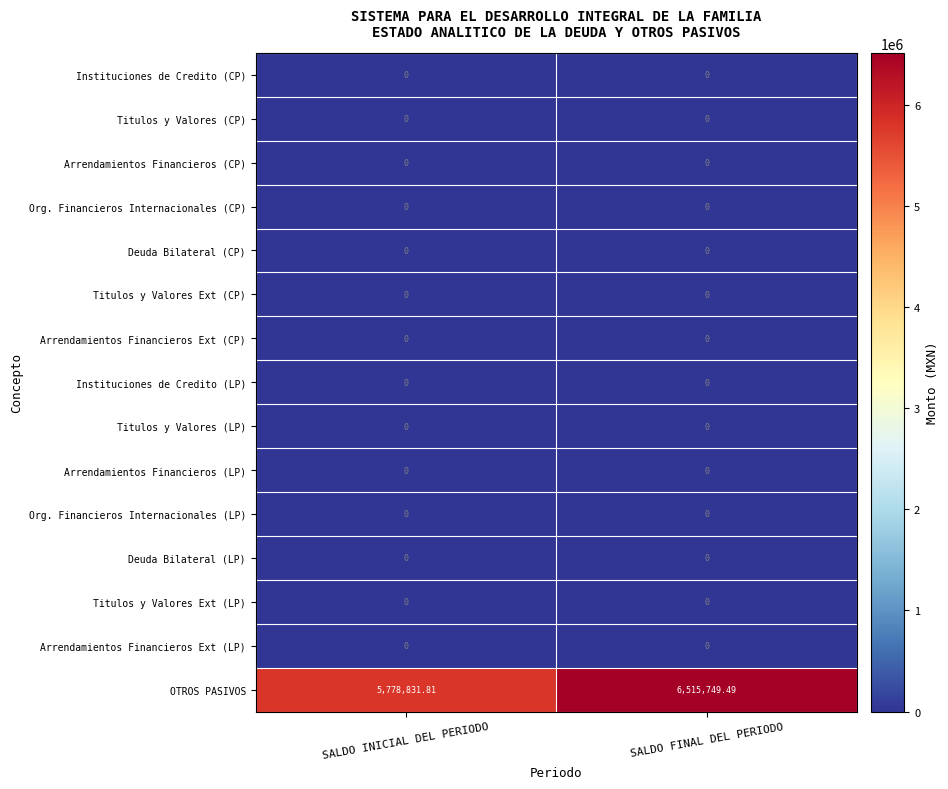

At which category is the sum across all series the highest?

SALDO FINAL DEL PERIODO